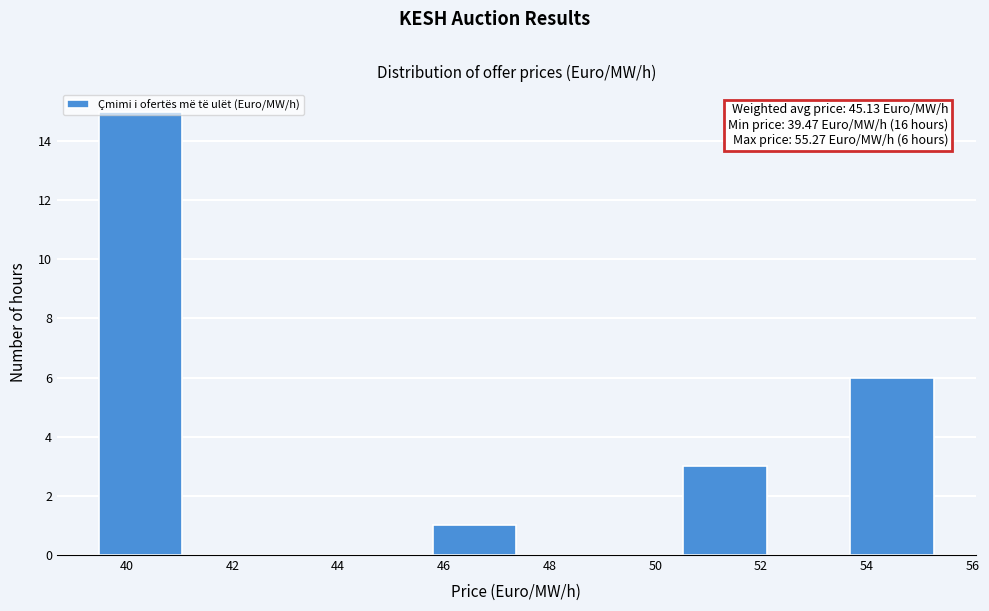

Which range on the x-axis has the tallest bar?

39.4 to 41.0